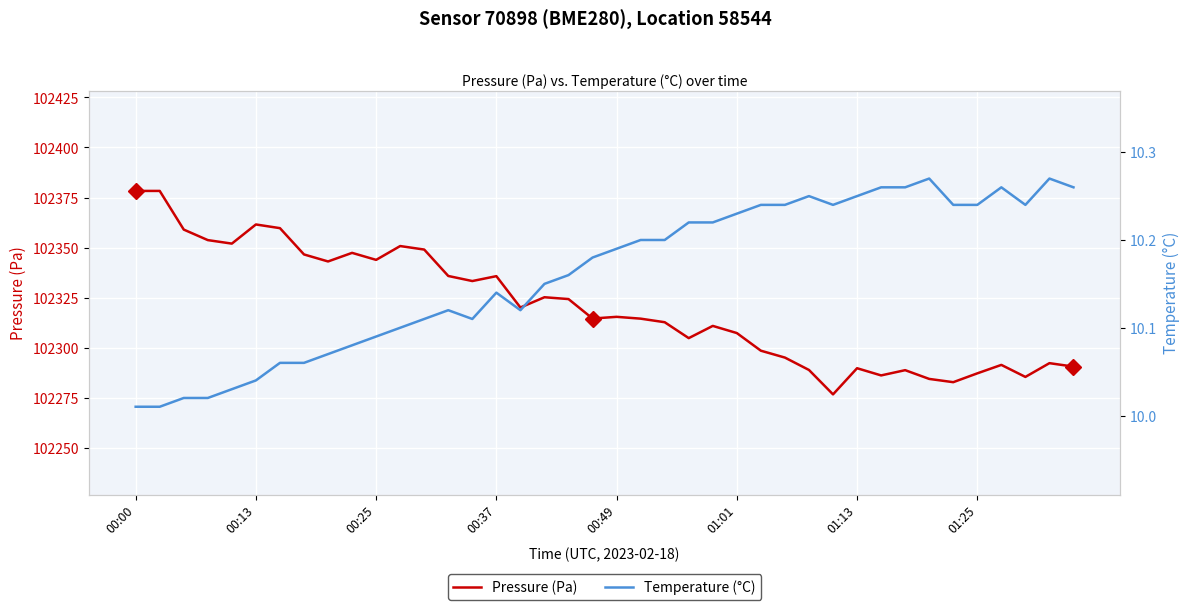

True or false: Temperature (°C) and Pressure (Pa) intersect in this chart.

False